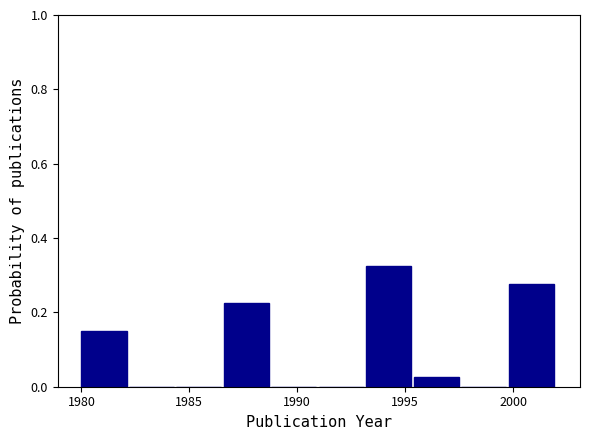

Over which range of the x-axis is the bar tallest?

1993.2 to 1995.4